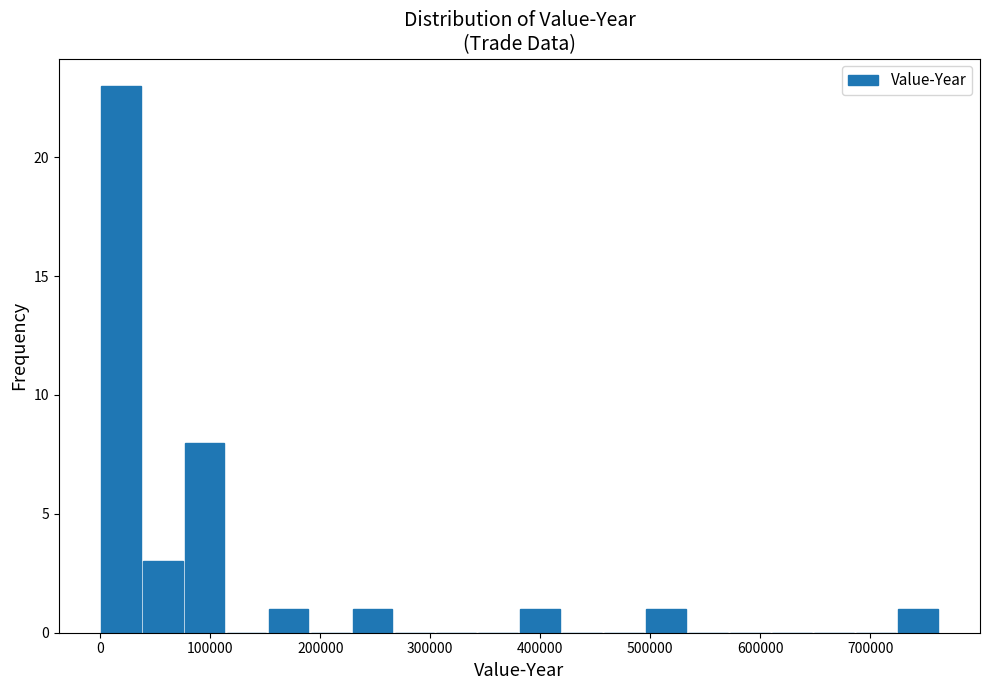

Around what value on the x-axis is the tallest bar? Give the approximate position of its centre, as read against the axis.

20000